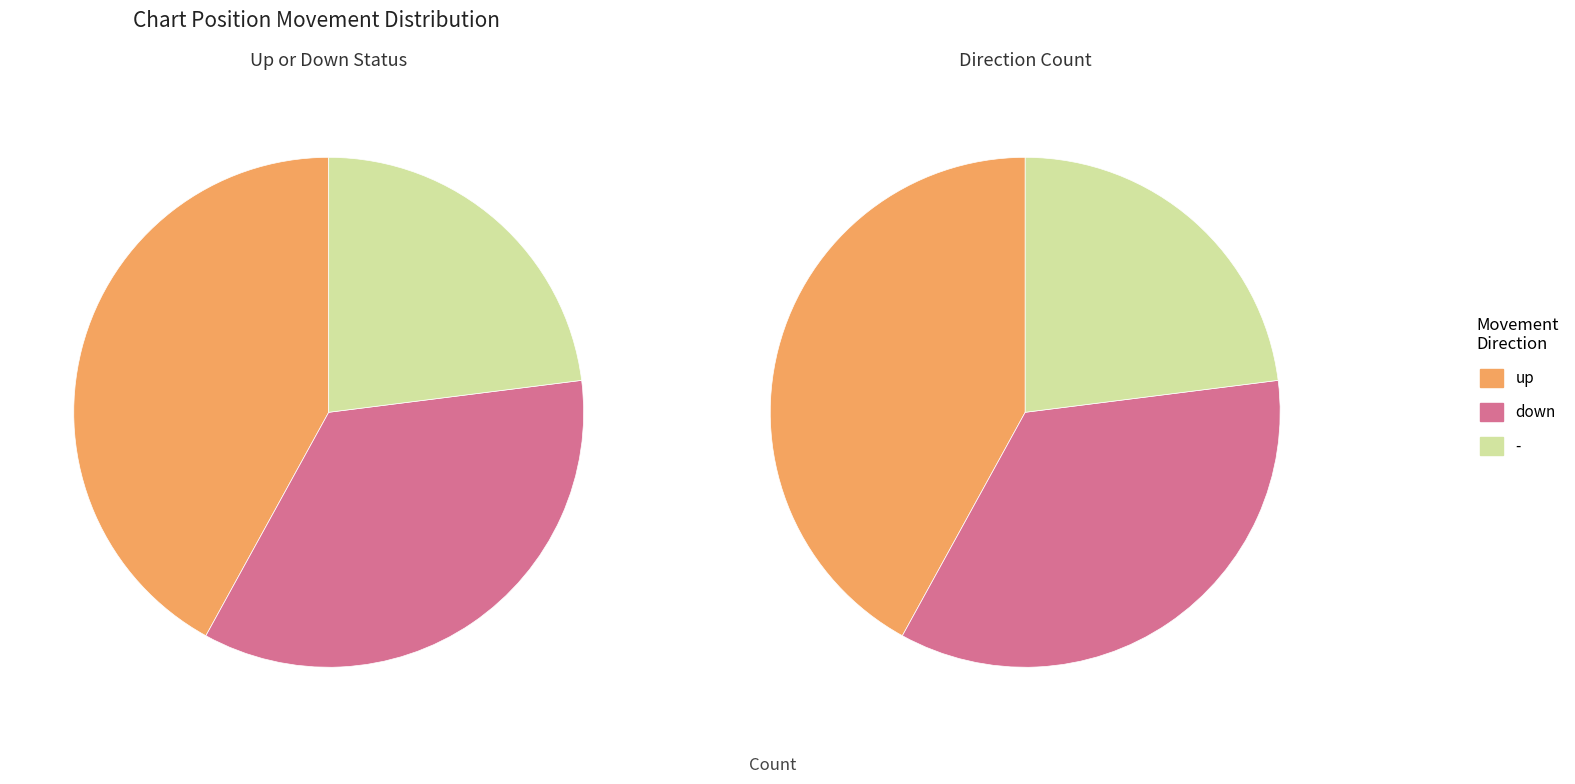

Between - and down, which is larger?

down